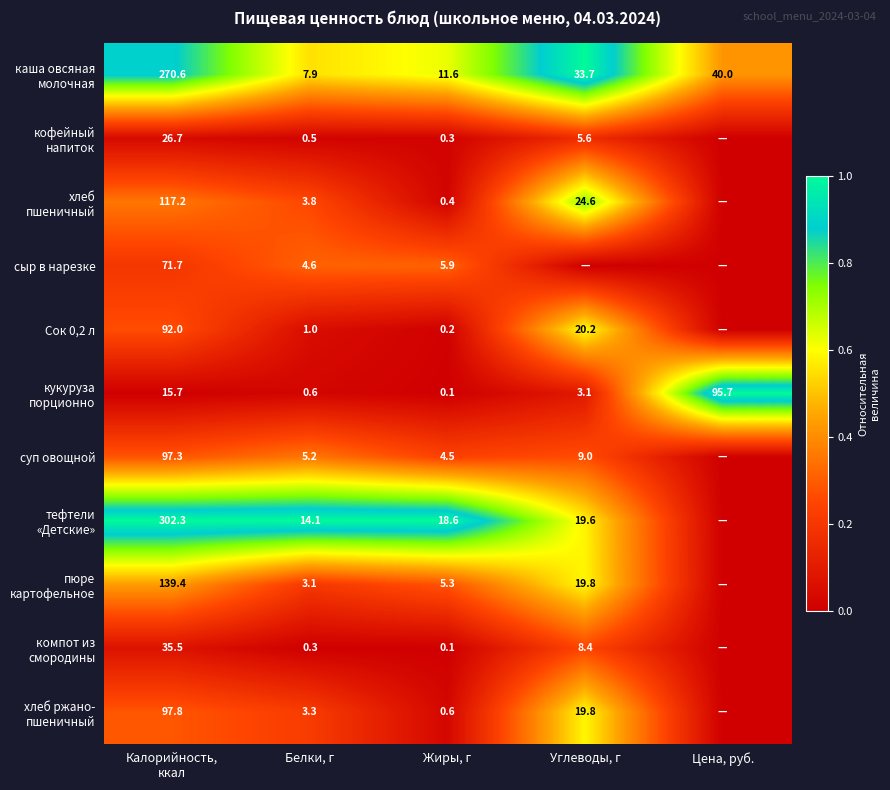

True or false: сыр в нарезке has a value of 4.6 at Белки, г.

True